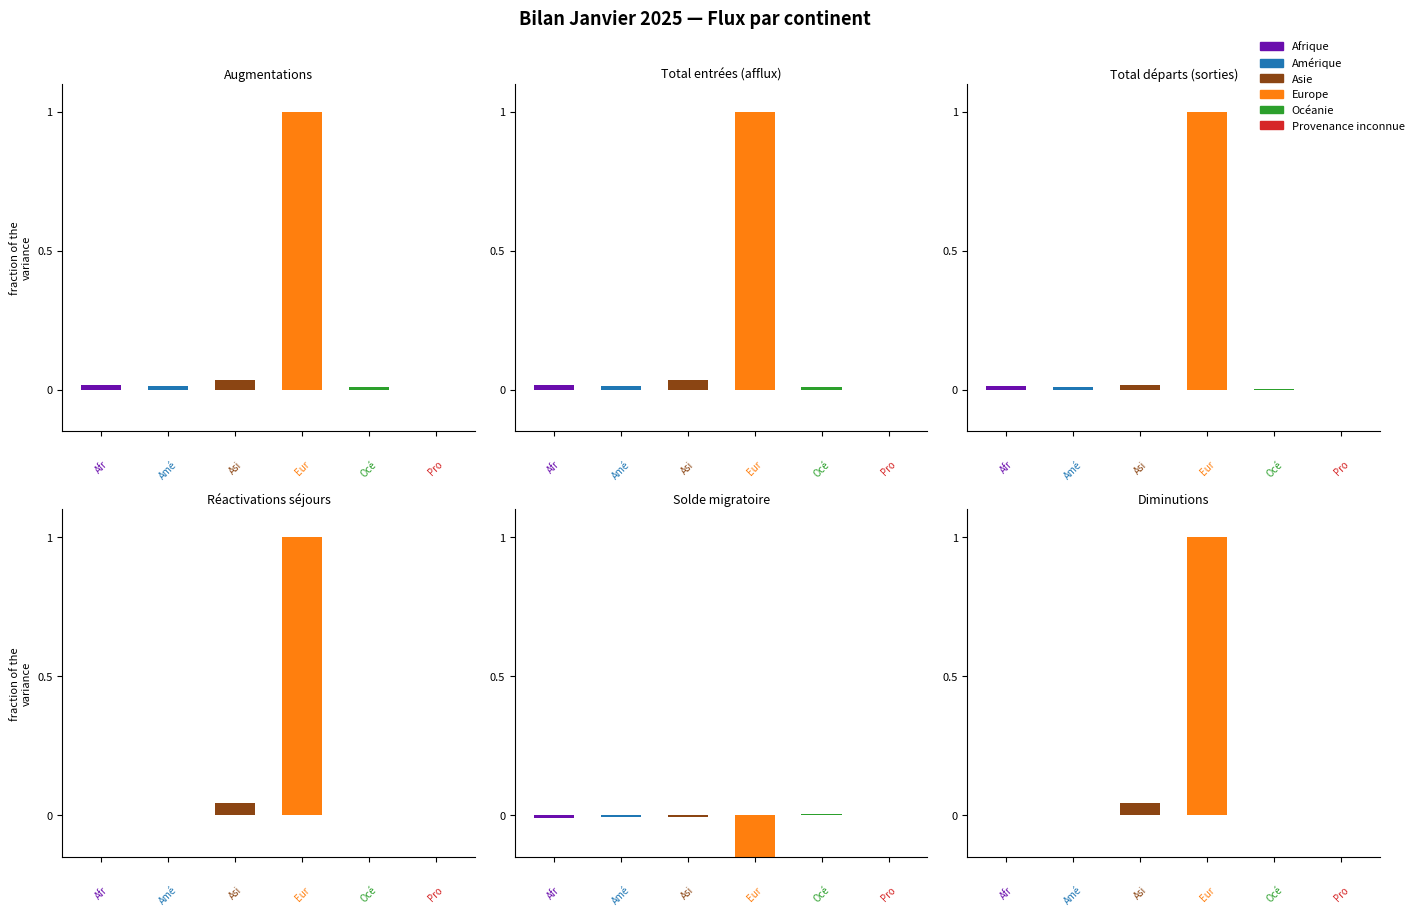

How many bars are there in total?

36